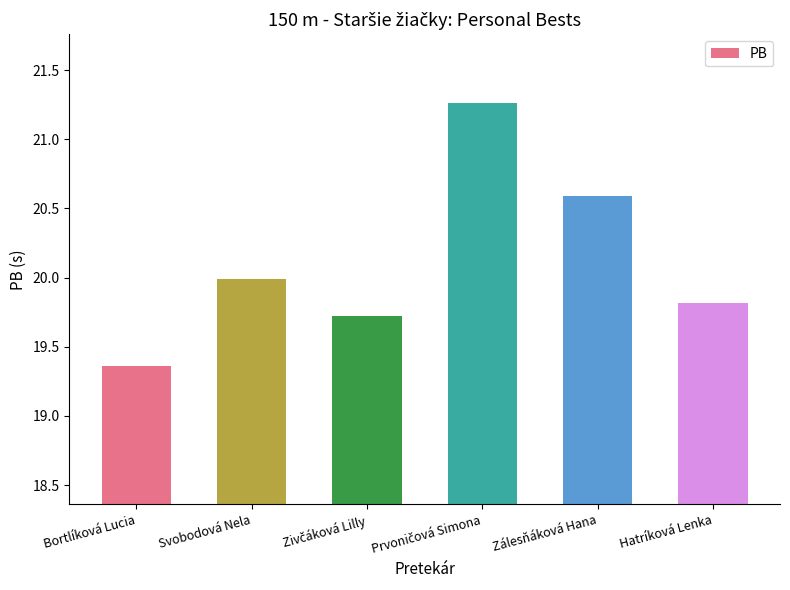

Does the chart contain any negative values?

No